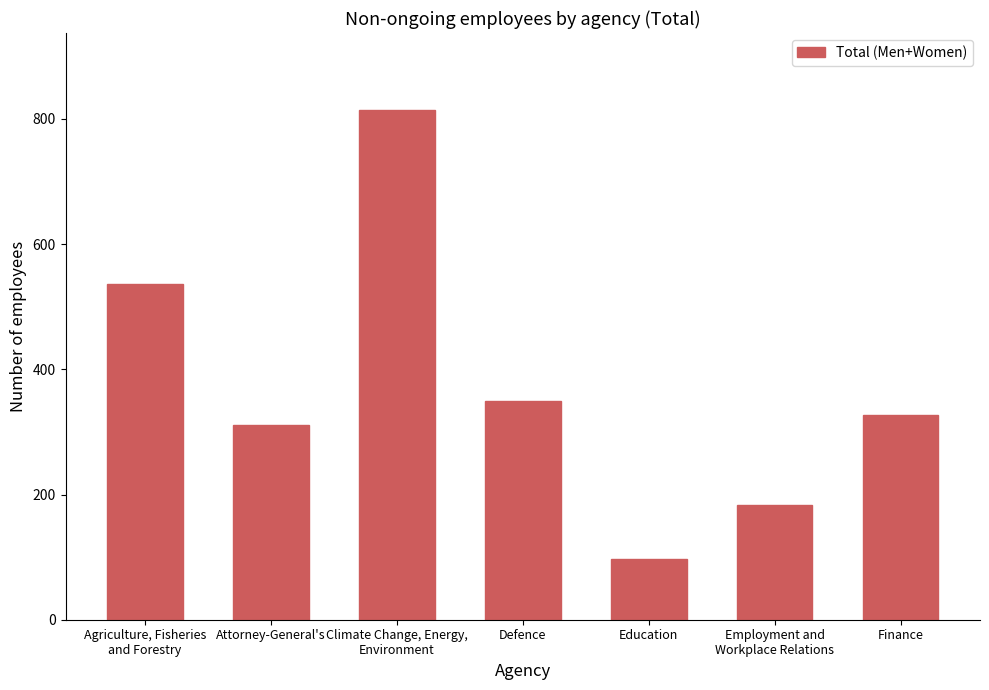

Where is the data nearest to the value 456?

Agriculture, Fisheries
and Forestry